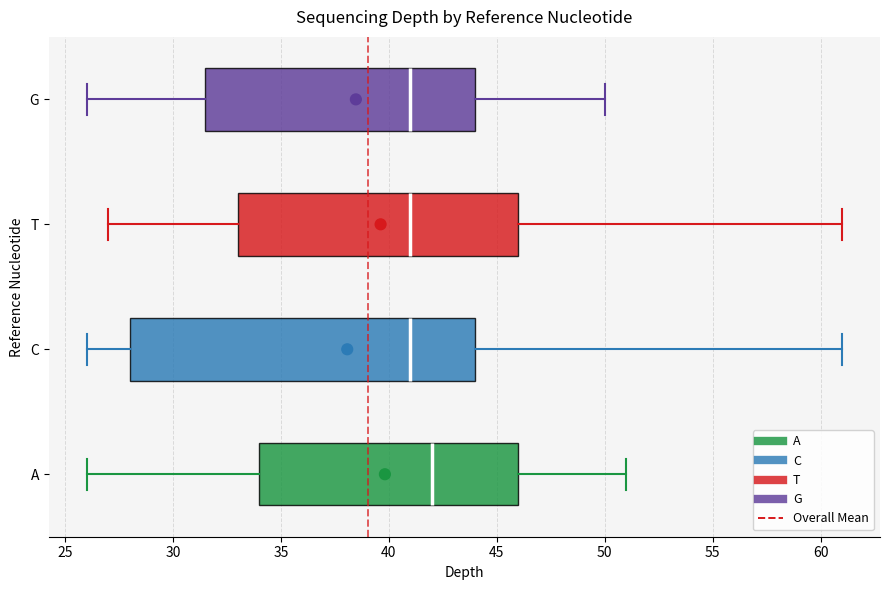

Where does the right whisker of the box for T end on the x-axis? The values are not printed on the chart, so give them approximately, as read against the axis.

61.0